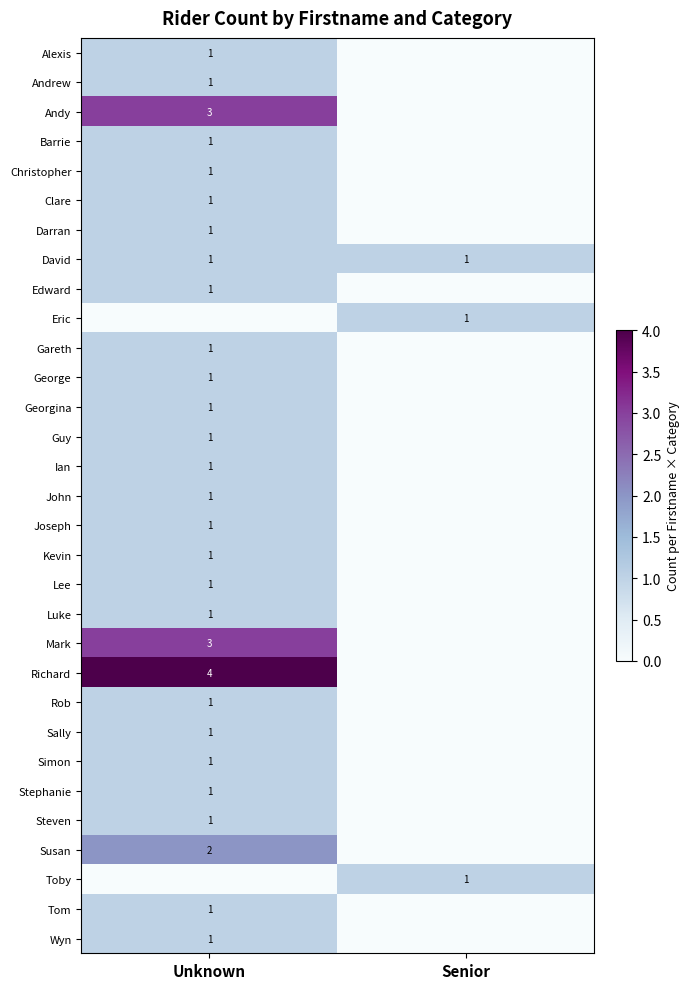

The Alexis series shows 2 at Unknown. True or false?

False